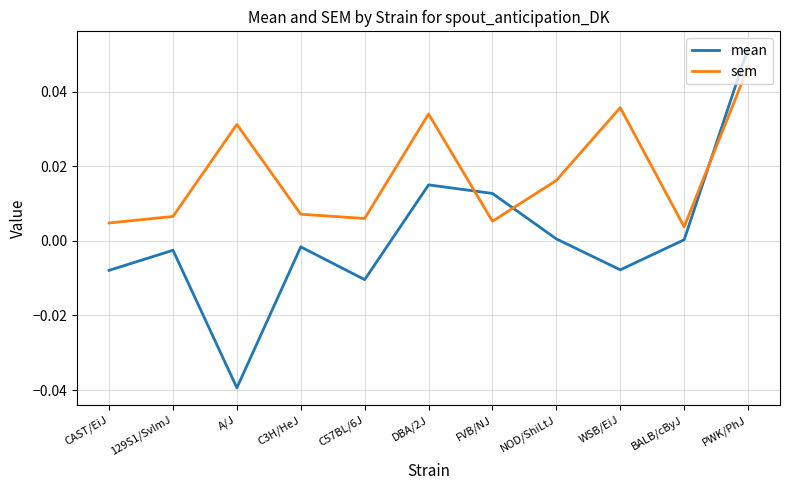

After their last crossing, which series has the higher values: mean or sem?

mean